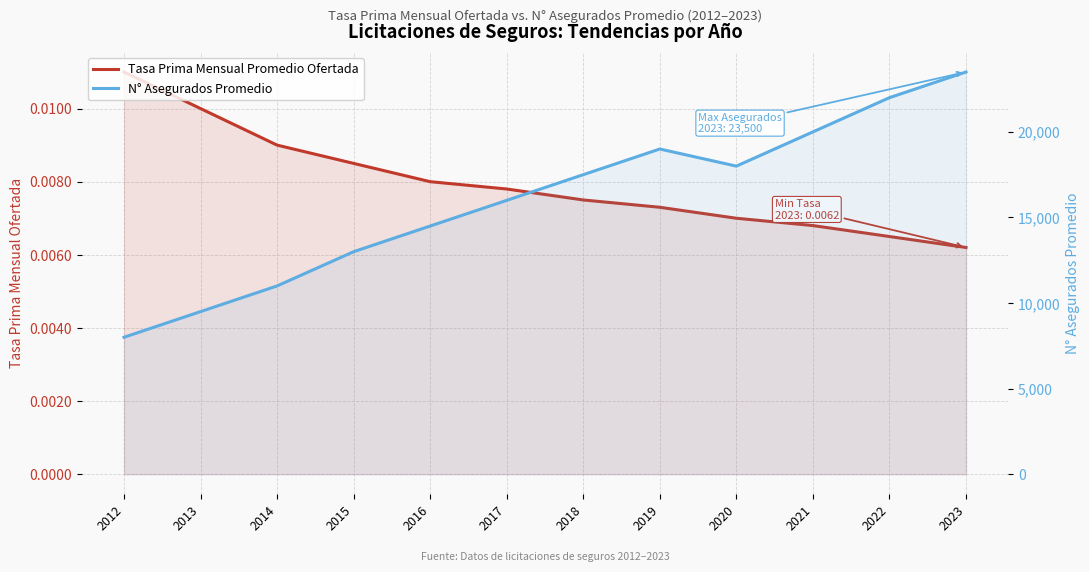

Reading right to left, extract all data points from this chart.

Tasa Prima Mensual Promedio Ofertada: 0.0	0.0	0.0	0.0	0.0	0.0	0.0	0.0	0.0	0.0	0.0	0.0
N° Asegurados Promedio: 23500.0	22000.0	20000.0	18000.0	19000.0	17500.0	16000.0	14500.0	13000.0	11000.0	9500.0	8000.0